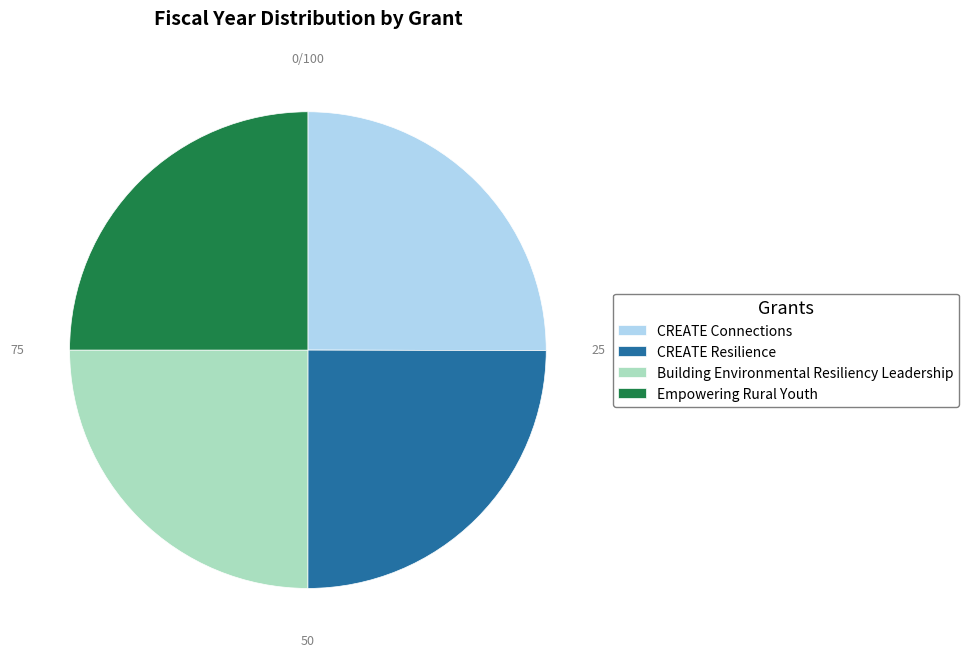

True or false: Empowering Rural Youth accounts for 18% of the total.

False